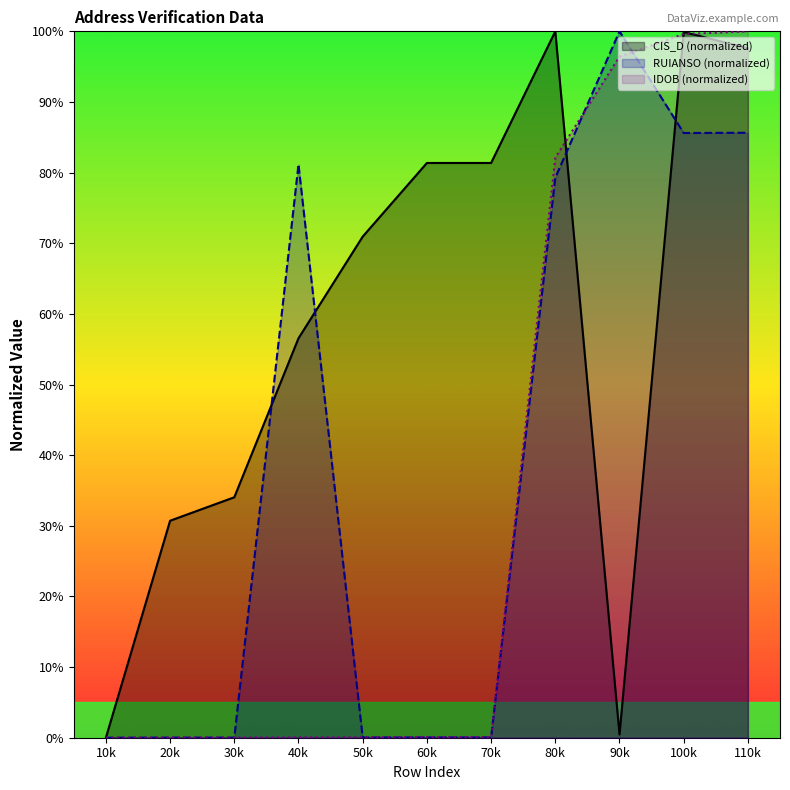

Does the chart have visible grid lines?

No